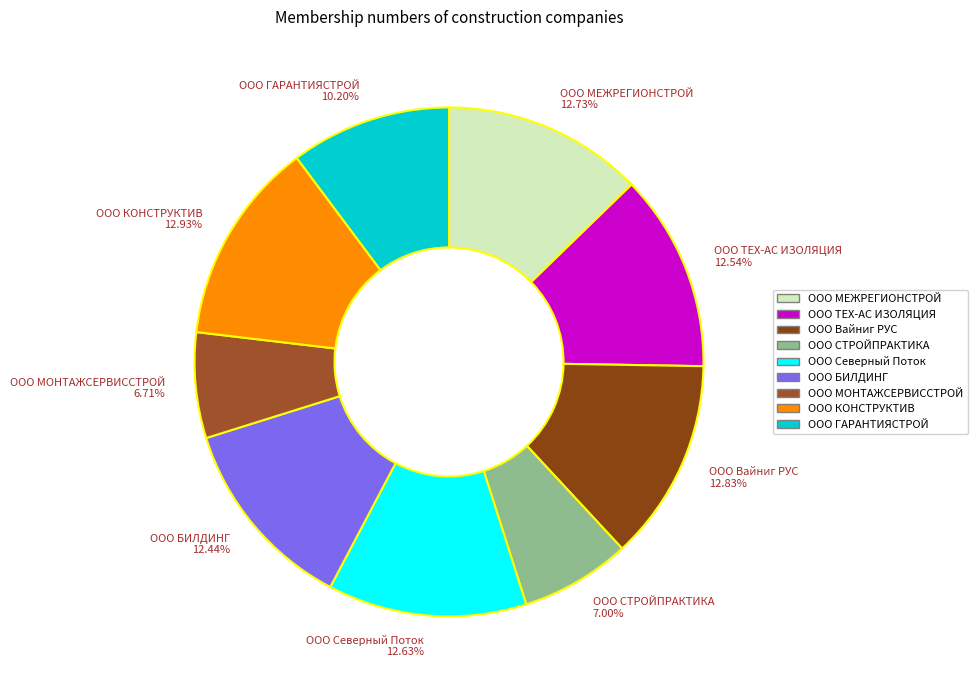

To the nearest percent, what percentage of the pie is ООО МЕЖРЕГИОНСТРОЙ?

13%